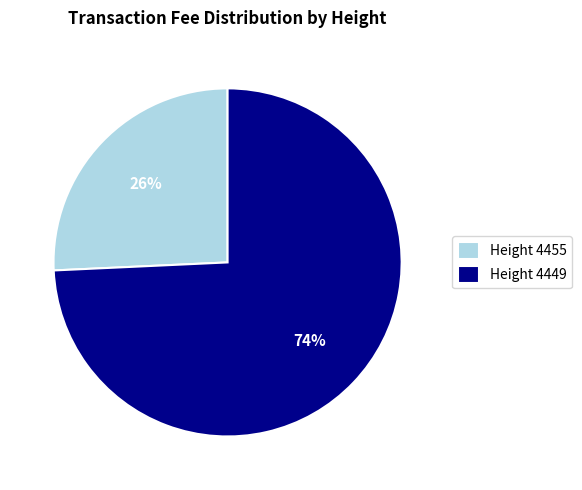

Which has a higher value, Height 4455 or Height 4449?

Height 4449